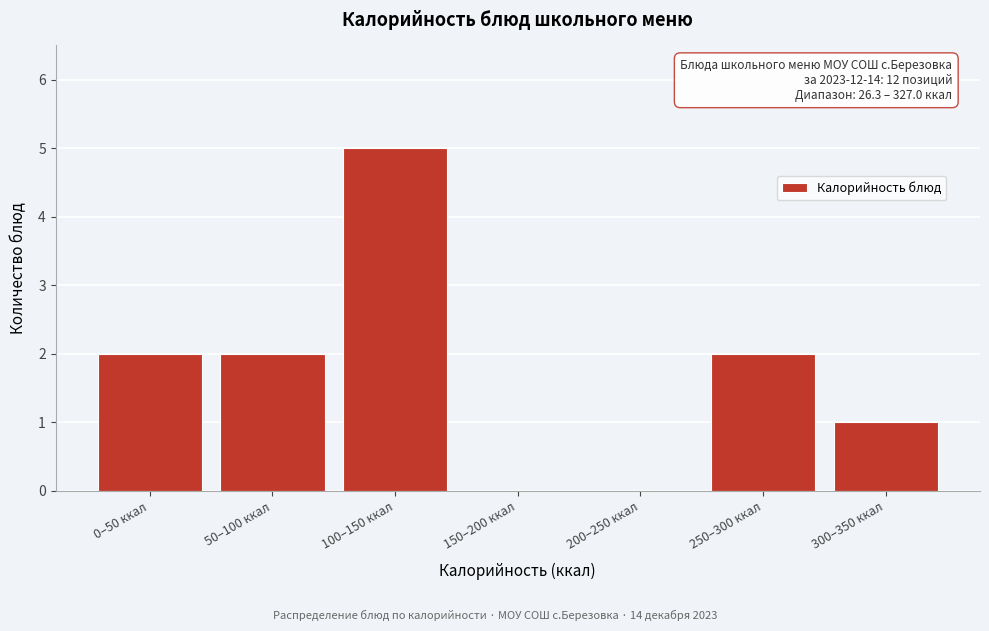

Reading left to right, what are all the values shown in this chart?

0–50 ккал=2	50–100 ккал=2	100–150 ккал=5	150–200 ккал=0	200–250 ккал=0	250–300 ккал=2	300–350 ккал=1